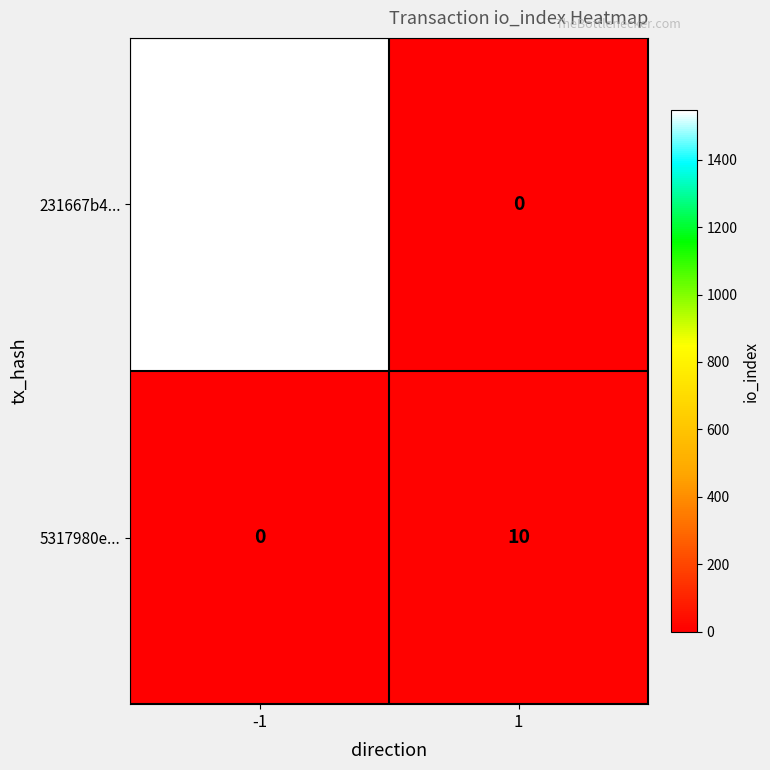

What is the difference between the highest and lowest values at 1?

10